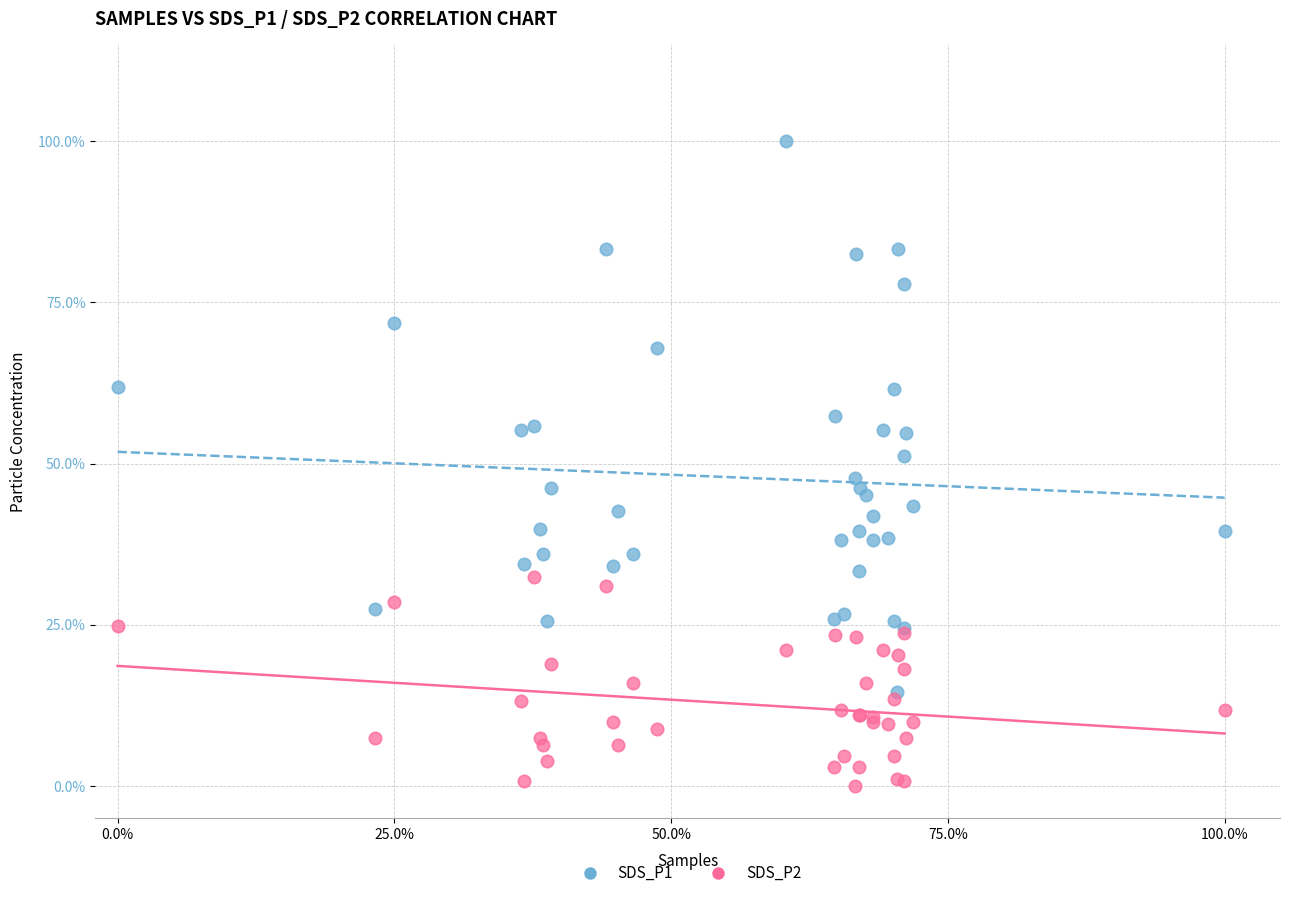

Which series reaches the maximum Y coordinate?

SDS_P1